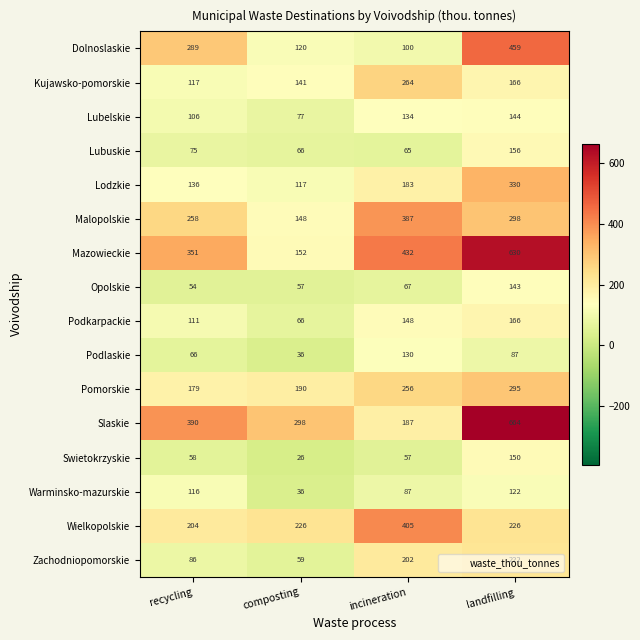

What is the sum of all Kujawsko-pomorskie values?

688